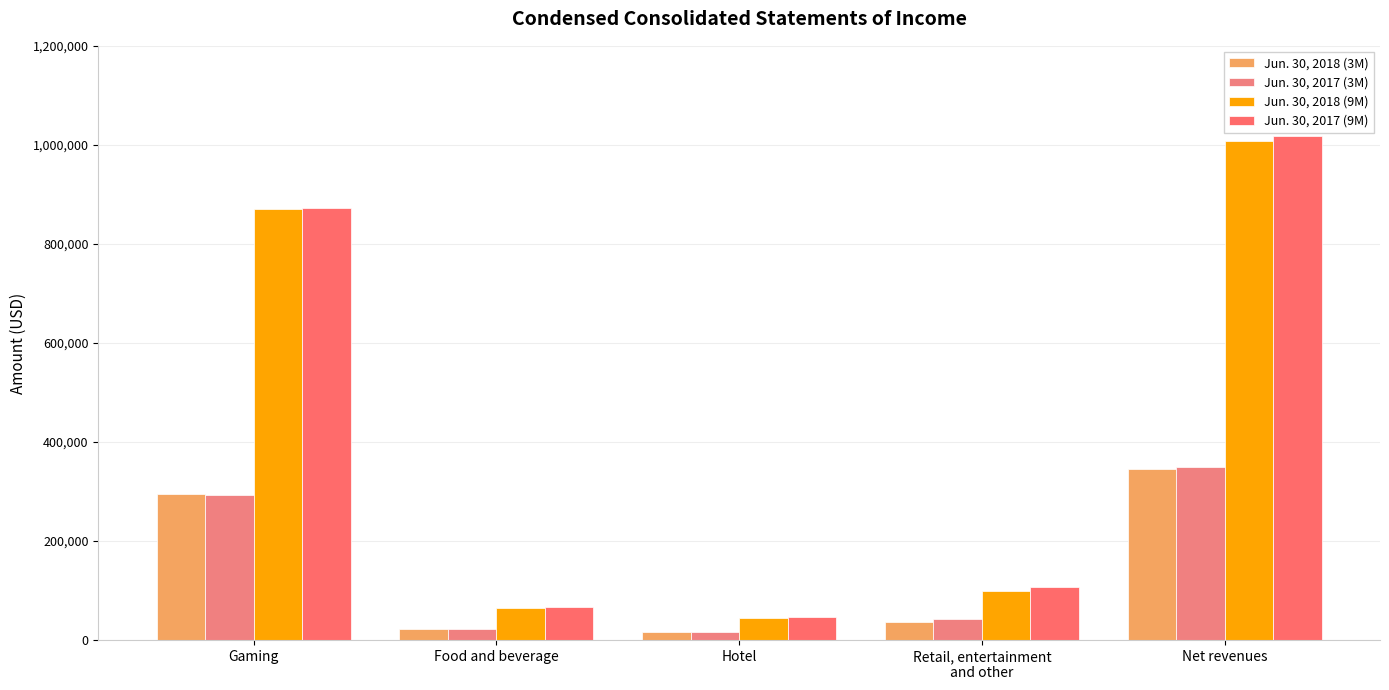

How many distinct data groups are displayed?

4